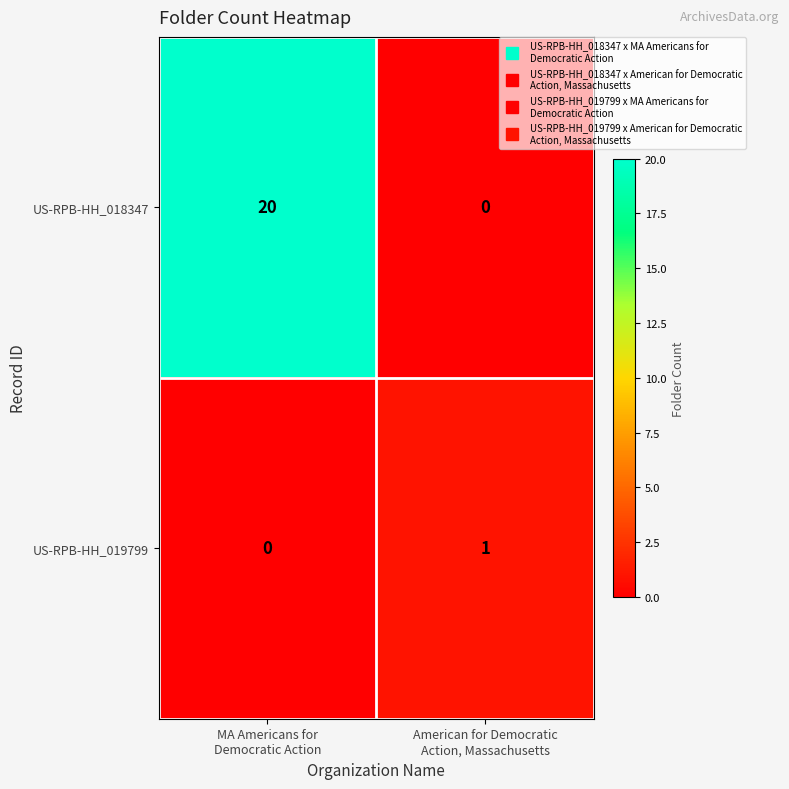

At which category is the sum across all series the highest?

MA Americans for
Democratic Action